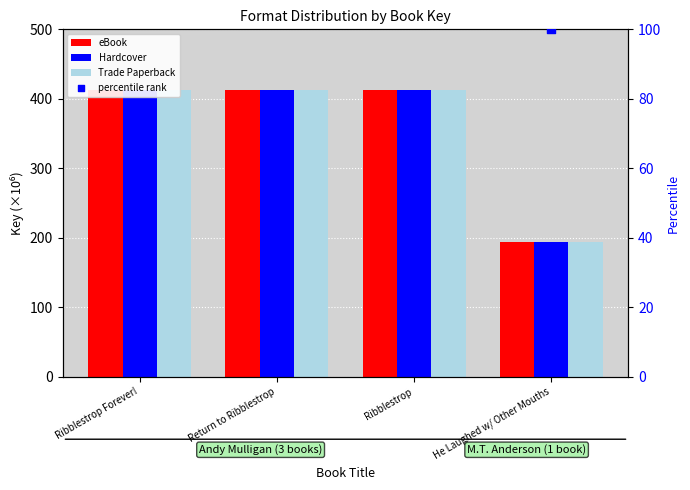

Which series has the largest total across all categories?

eBook